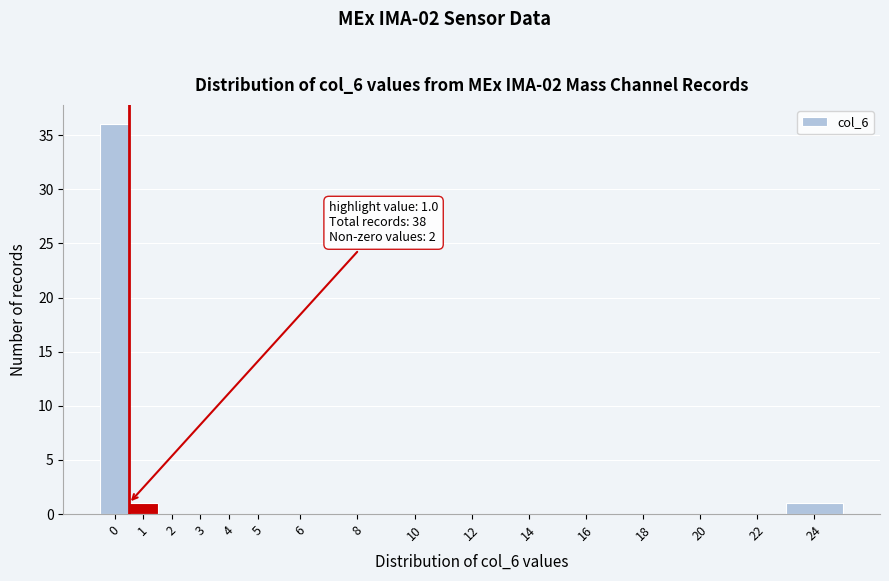

Reading right to left, transcribe all the data shown in this chart.

24=1	22=0	20=0	18=0	16=0	14=0	12=0	10=0	8=0	6=0	5=0	4=0	3=0	2=0	1=1	0=36